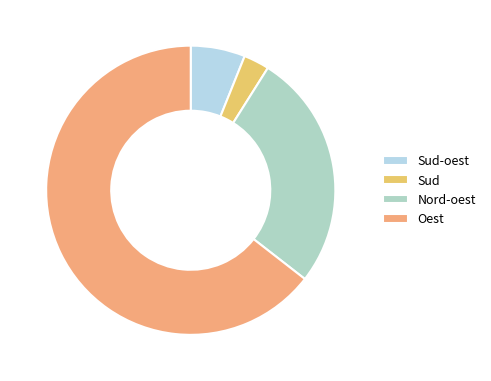

True or false: Oest accounts for 1% of the total.

False